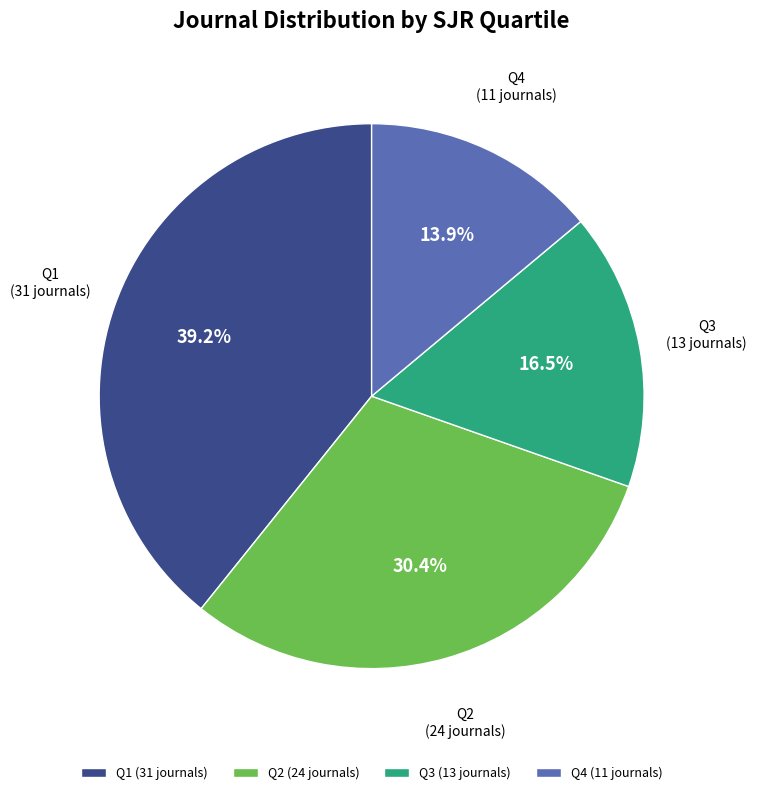

Which slice is the smallest?

Q4